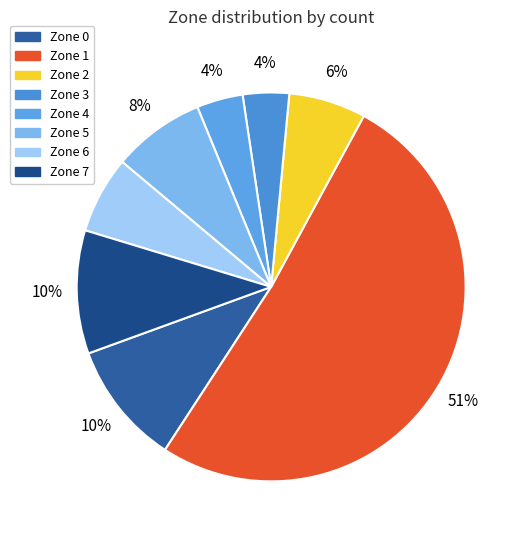

How many segments does this pie chart have?

8